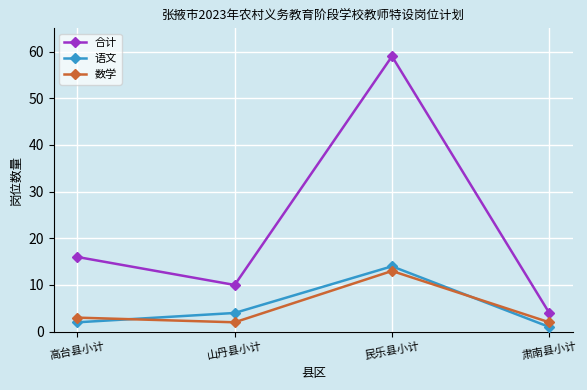

What is the total value across all series at 民乐县小计?

86